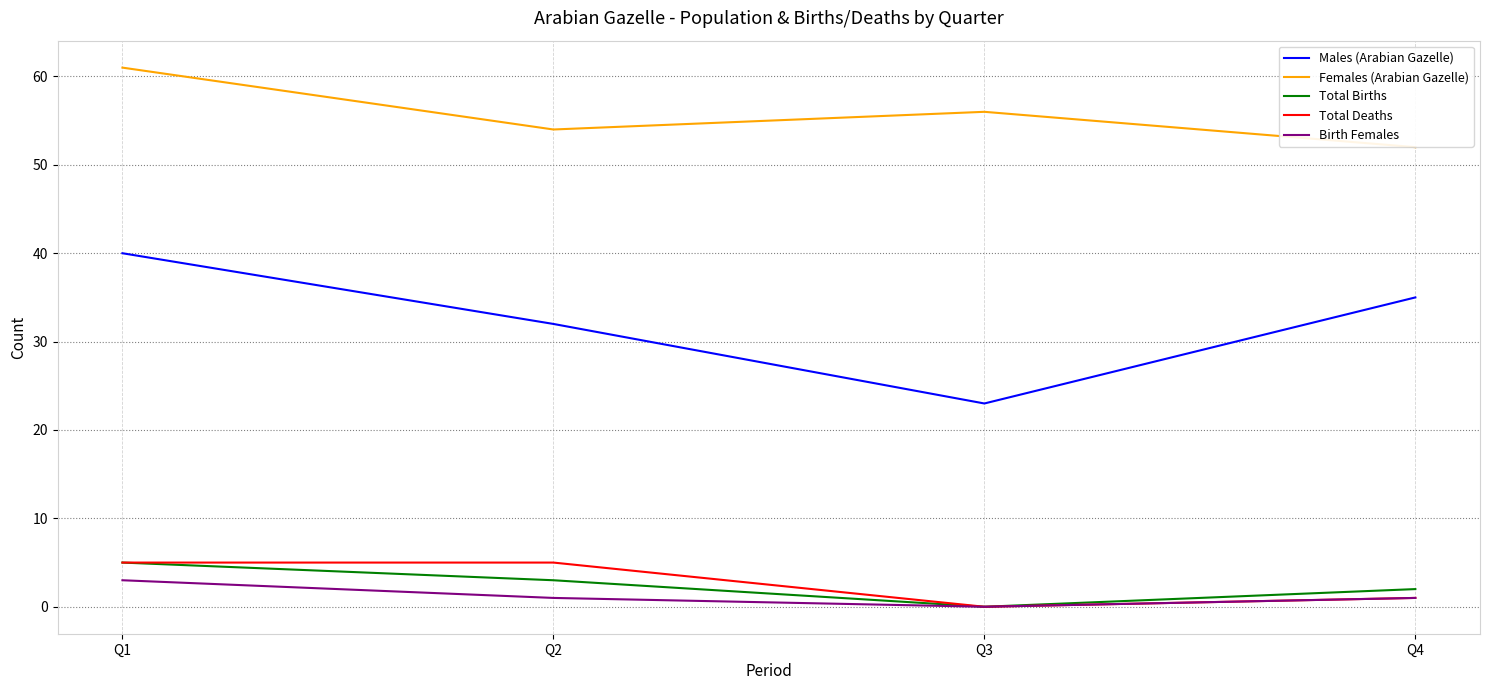

True or false: Males (Arabian Gazelle) and Total Births intersect in this chart.

False